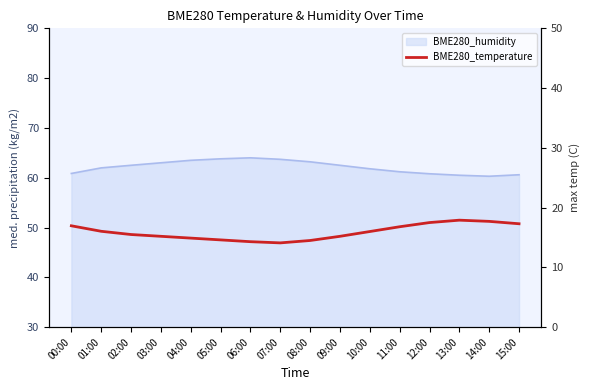

What is the label of the 14th point from the left?

13:00